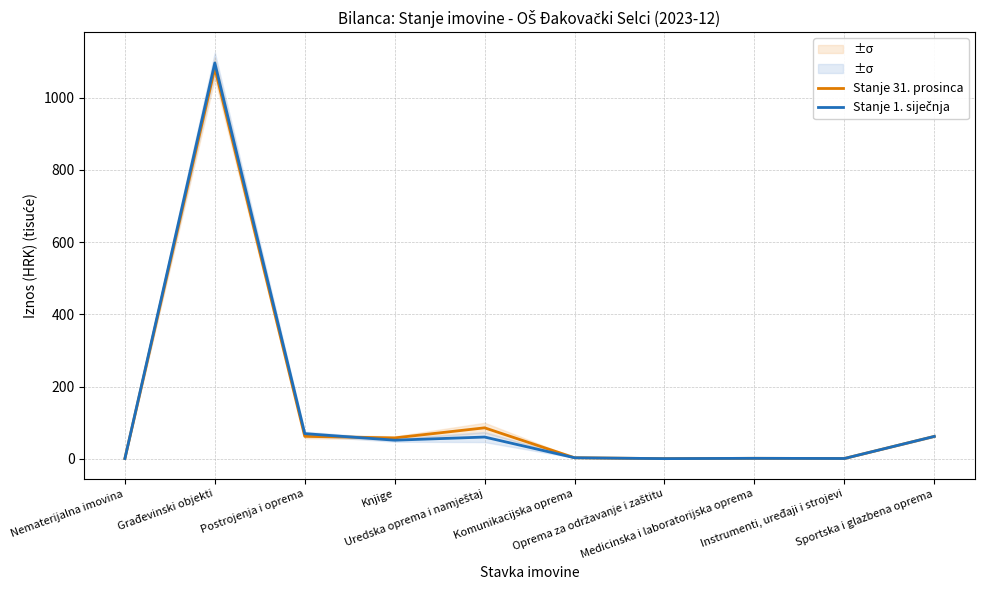

At which label does Stanje 1. siječnja first exceed 51?

Građevinski objekti